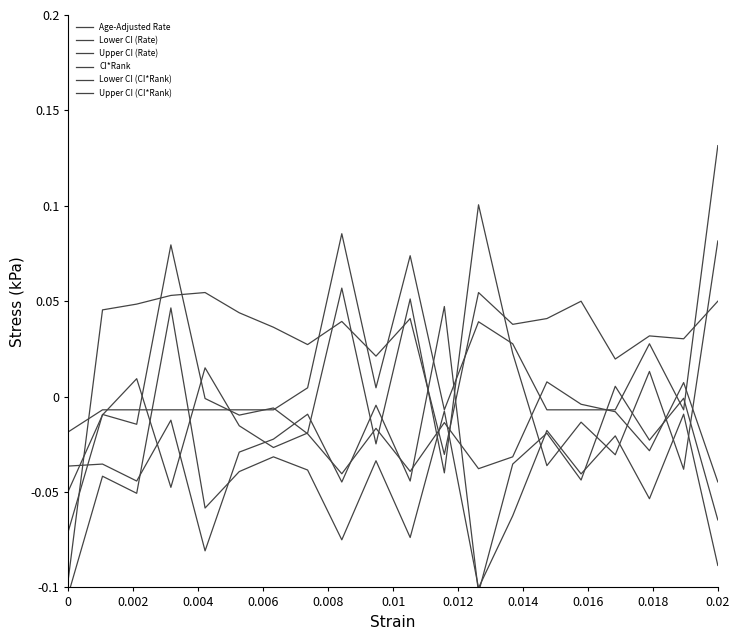

How many lines are shown in the chart?

6